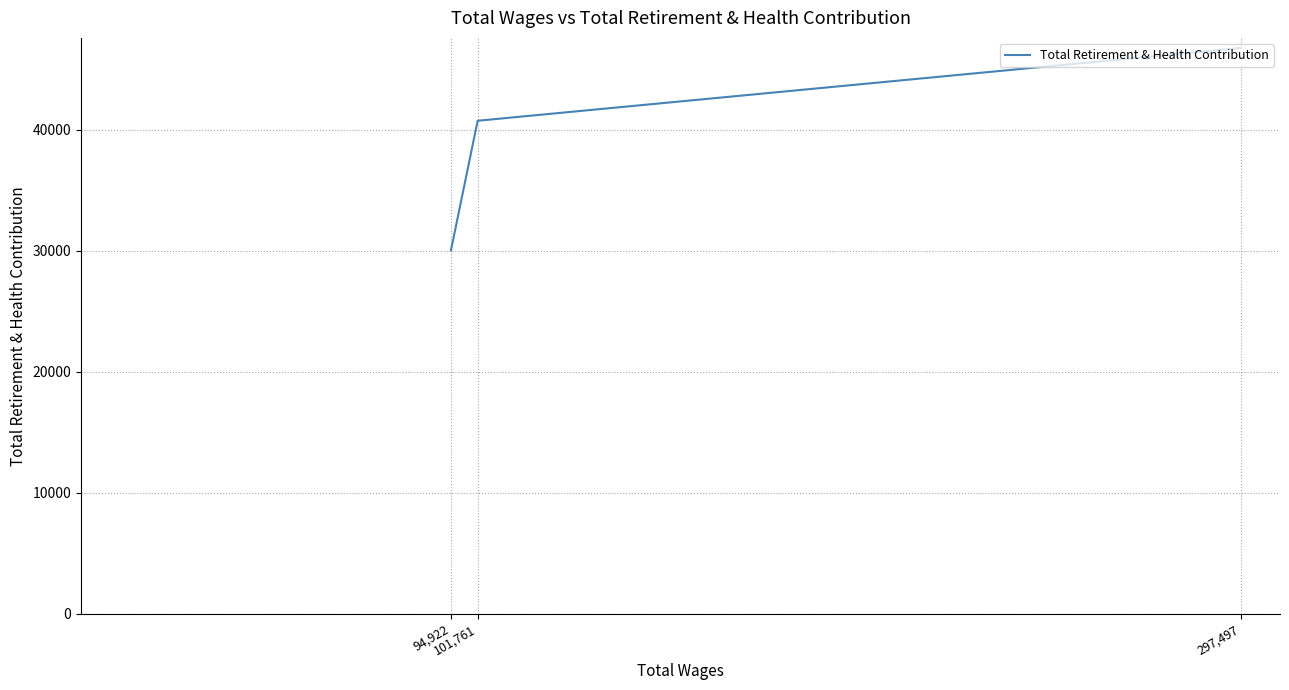

List the labels in order of value, largest first.

297,497, 101,761, 94,922